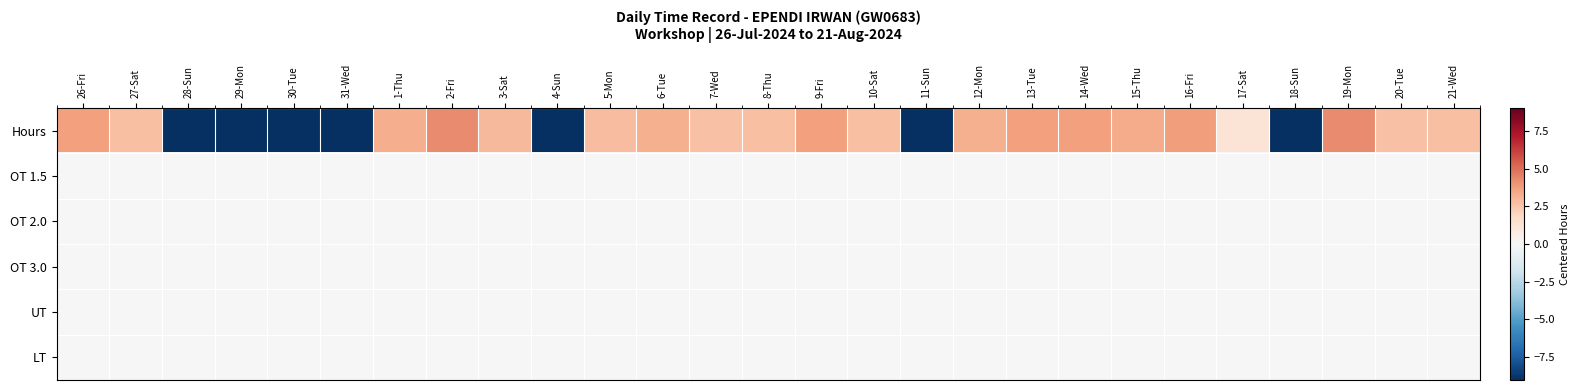

Which series has the largest range (max minus min)?

Hours